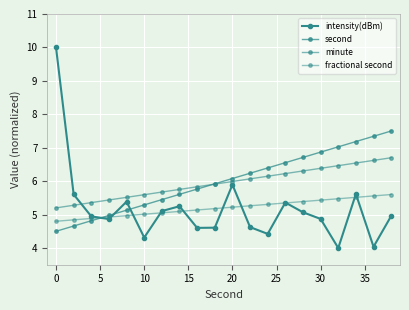

True or false: minute has more than 1 points higher than both neighbors.

False